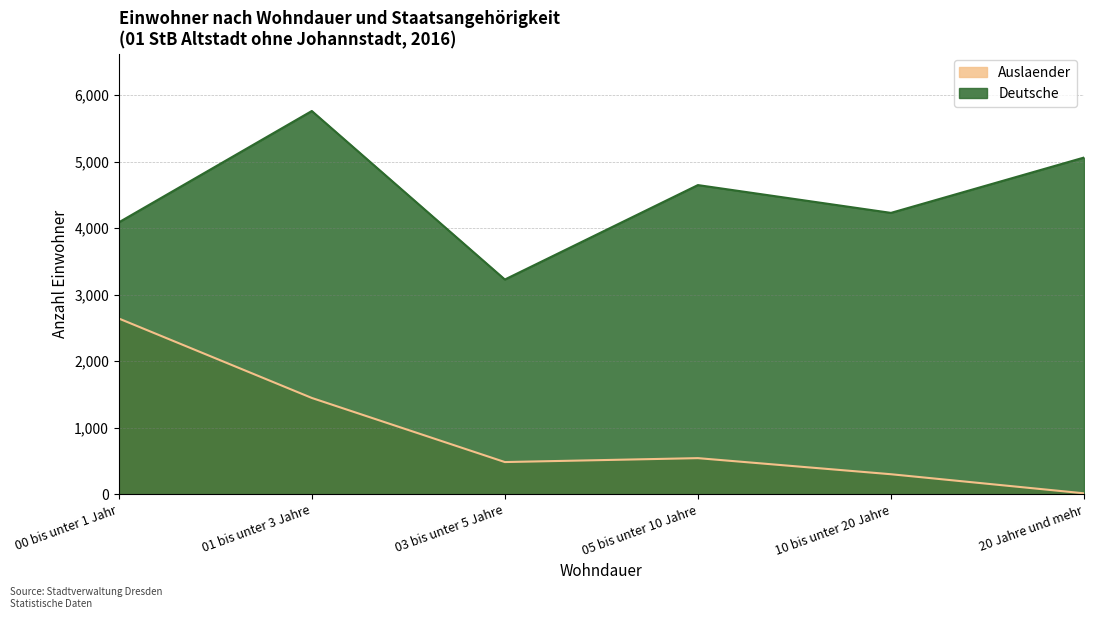

Does the chart display data point markers on the line(s)?

No